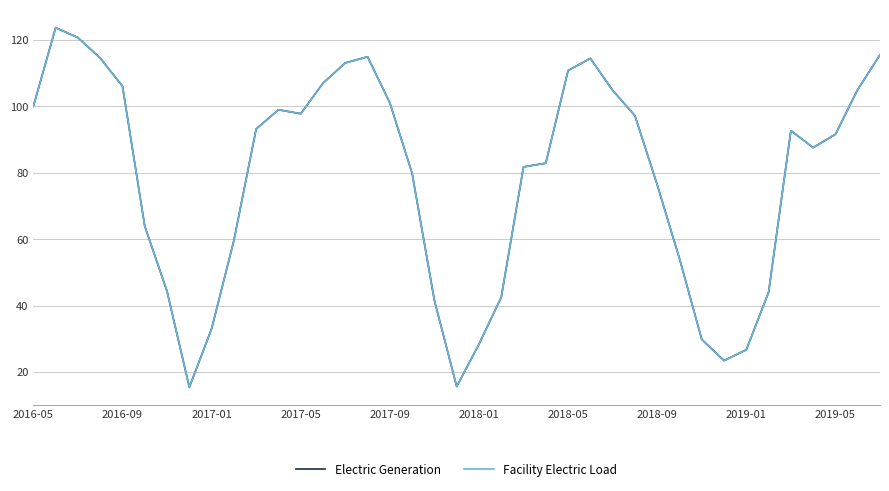

Is this an area chart (filled region under the line)?

No